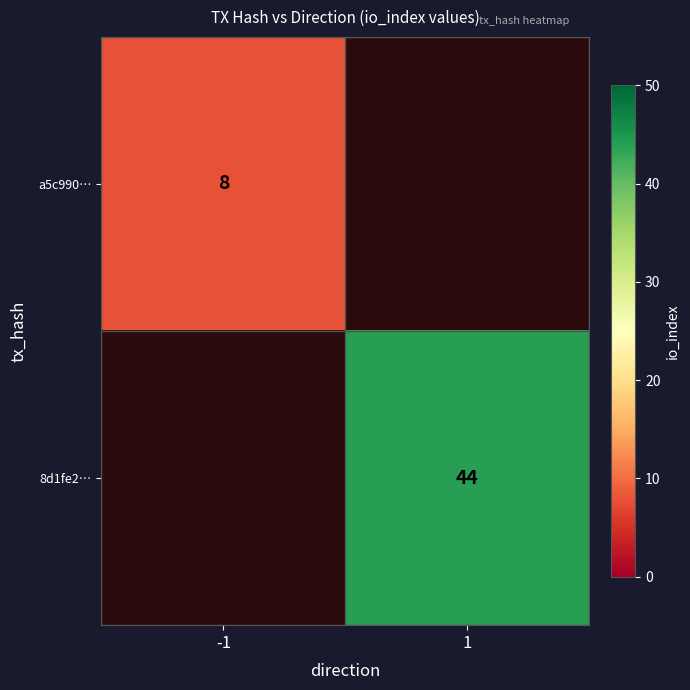

What is the minimum value shown in the chart?

8.0